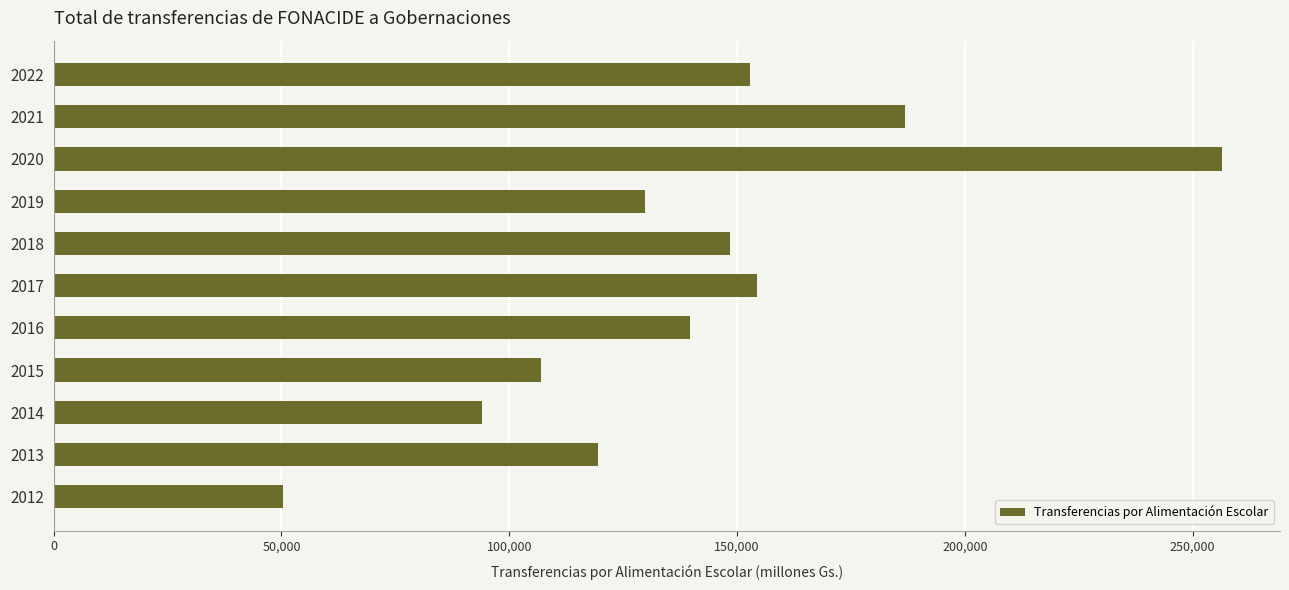

How many data points does each series have?

11